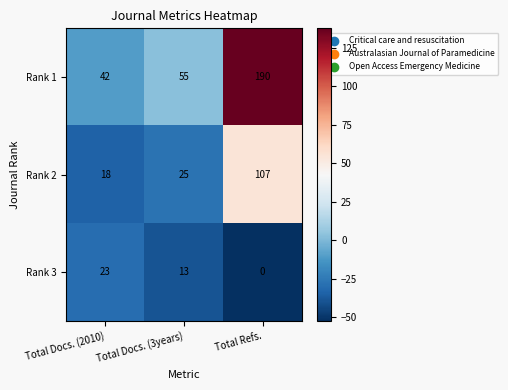

What is the average value of the Rank 2 series?

50